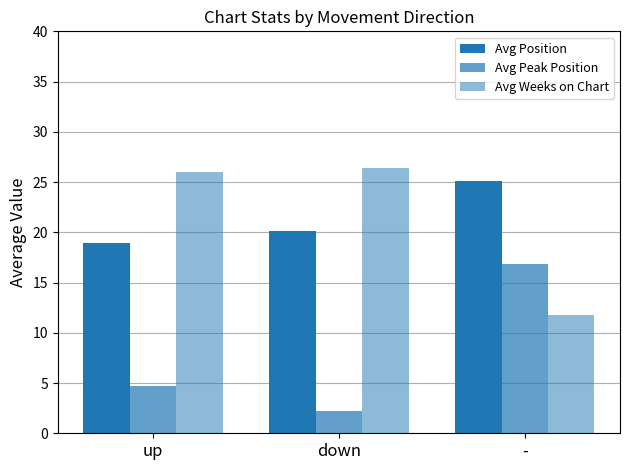

Where is Avg Weeks on Chart nearest to the value 19?

up